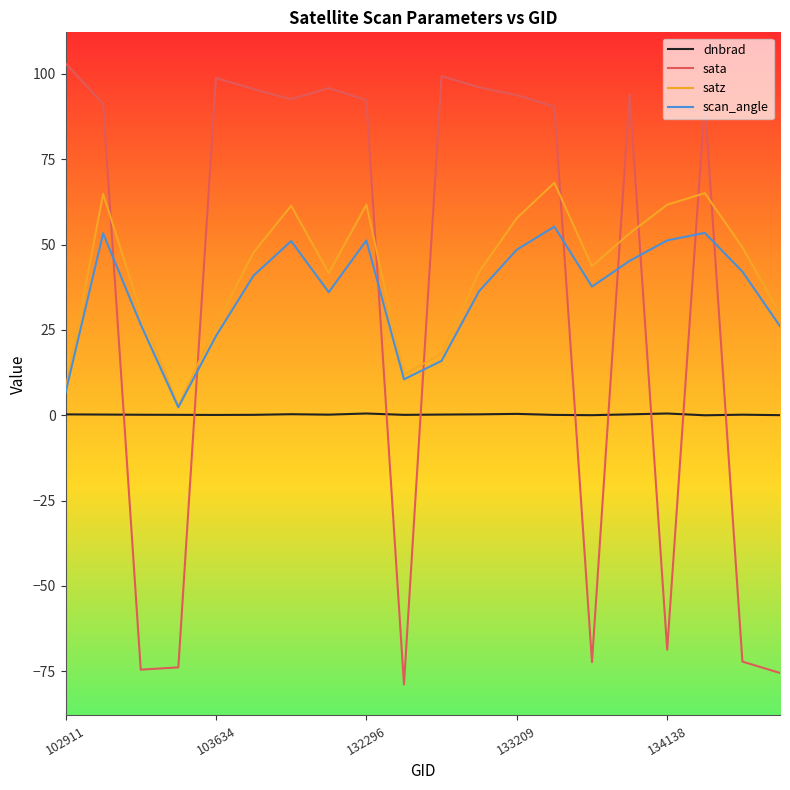

Which series has the largest range (max minus min)?

sata